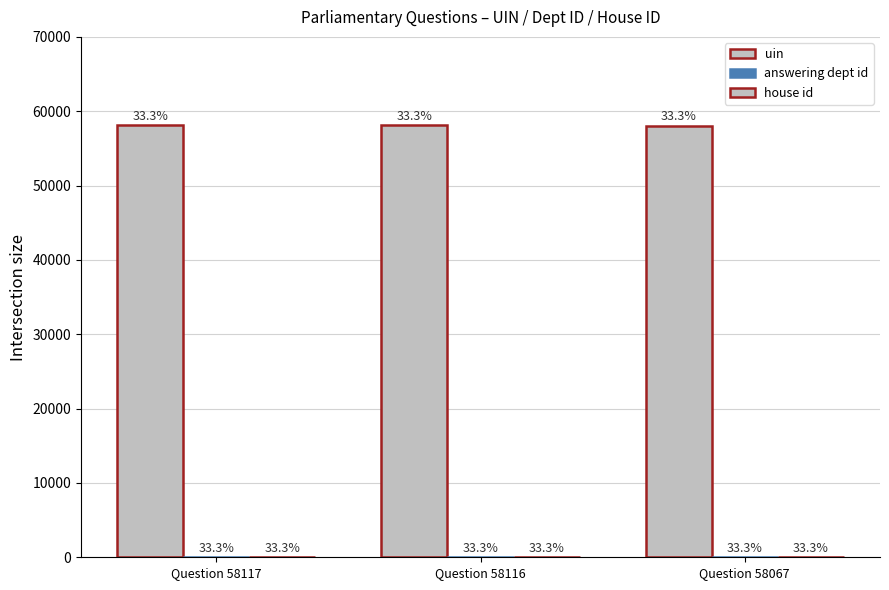

How many groups of bars are there?

3